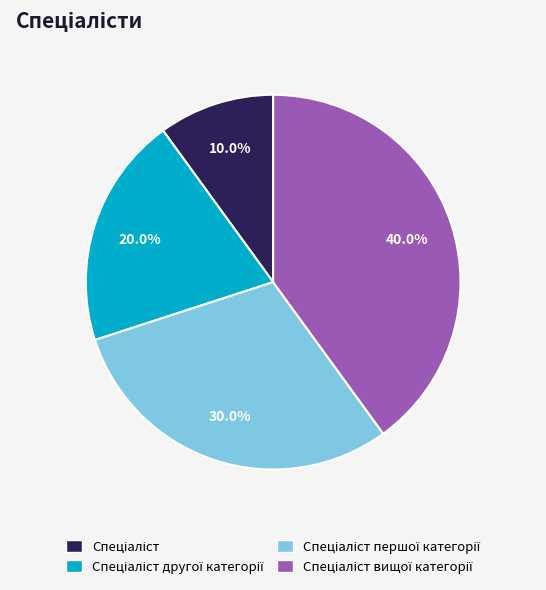

Is there any slice that represents more than half of the pie?

No